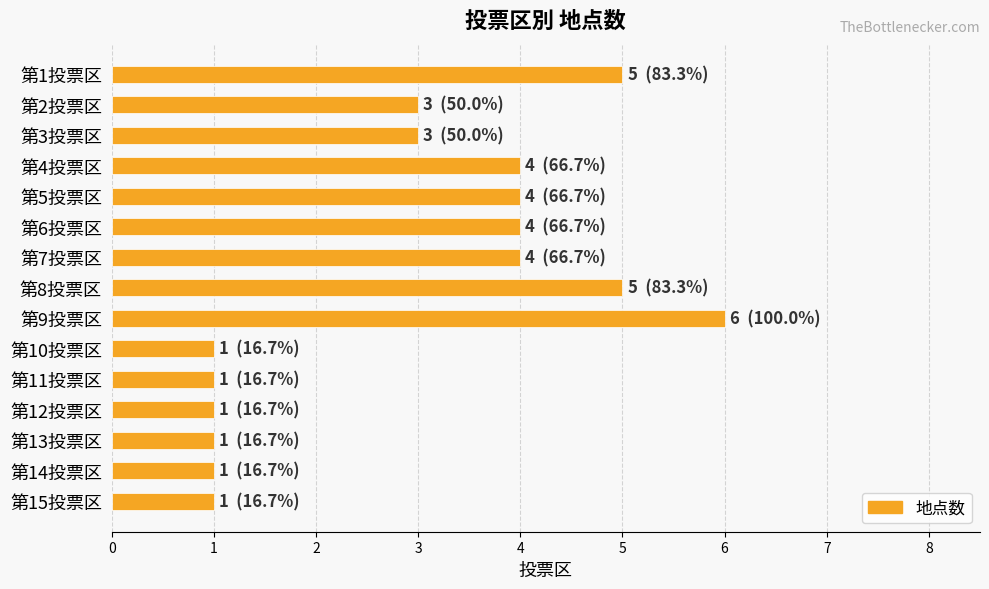

The chart shows a value of 3 at 第2投票区. True or false?

True